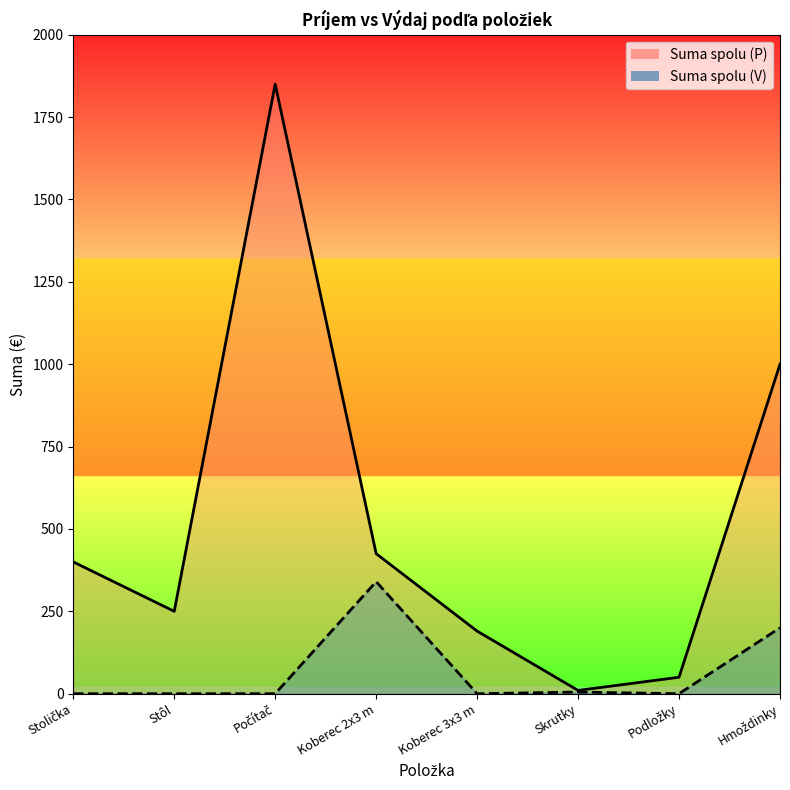

Does the chart have visible grid lines?

No